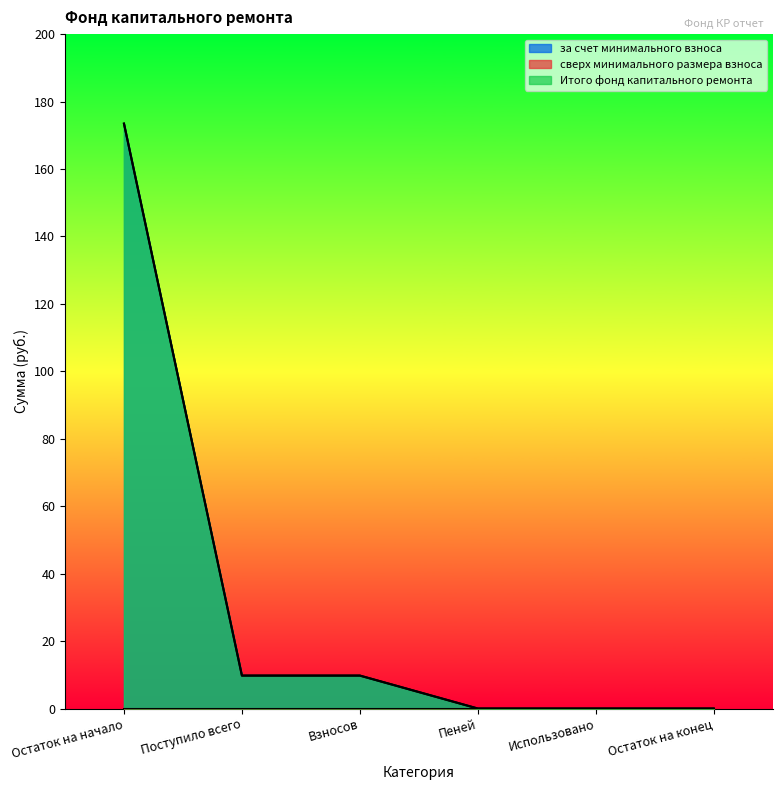

Which category has the highest value in the Итого фонд капитального ремонта series?

Остаток на начало